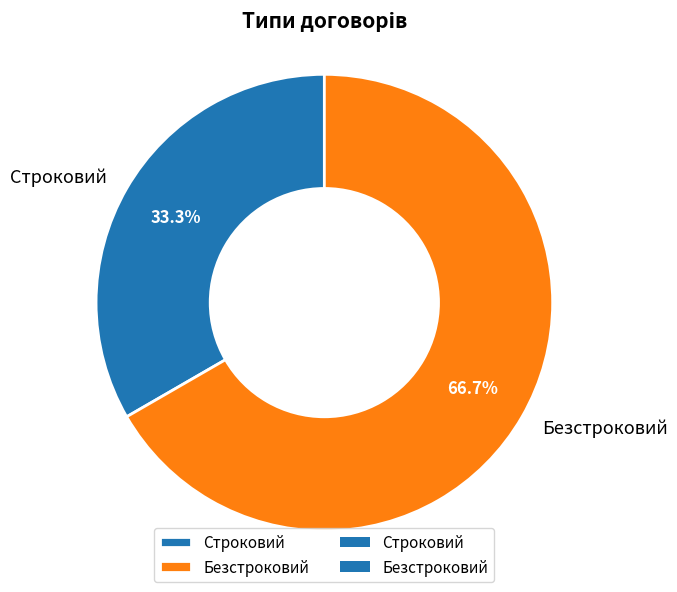

What is the ratio of the value at Строковий to the value at Безстроковий?

0.5